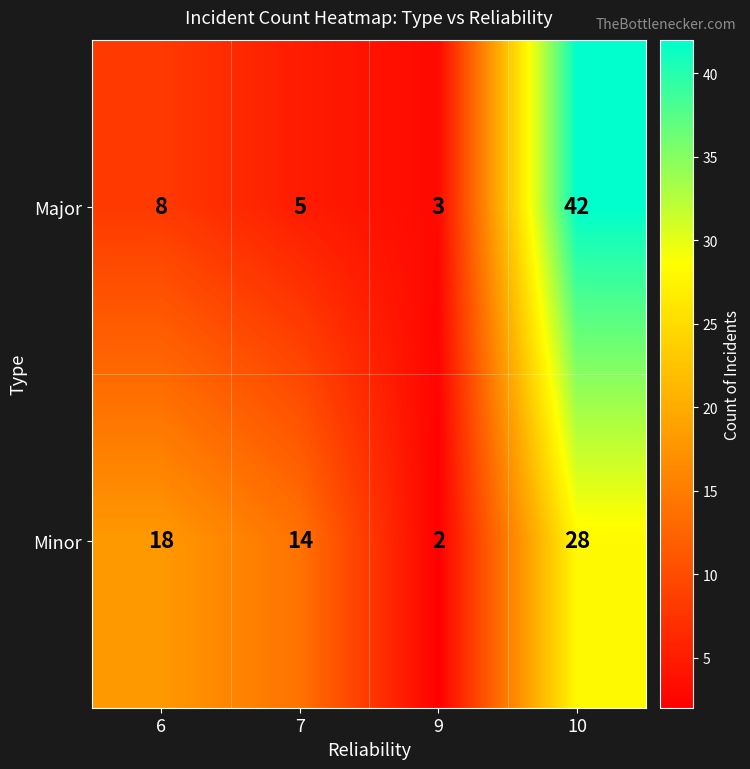

List the series in order of their peak value, highest first.

Major, Minor